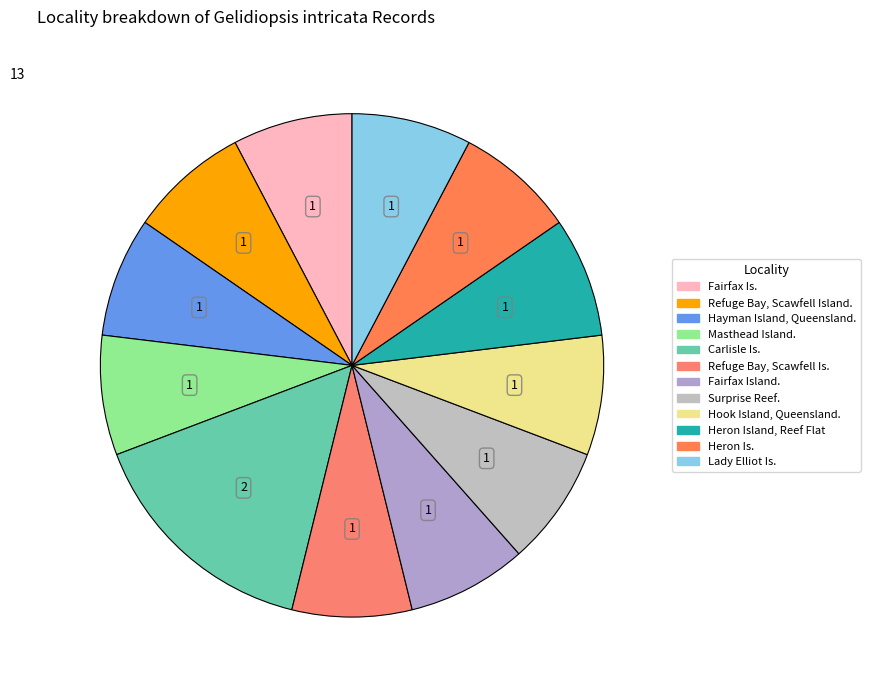

Does any single category account for the majority?

No